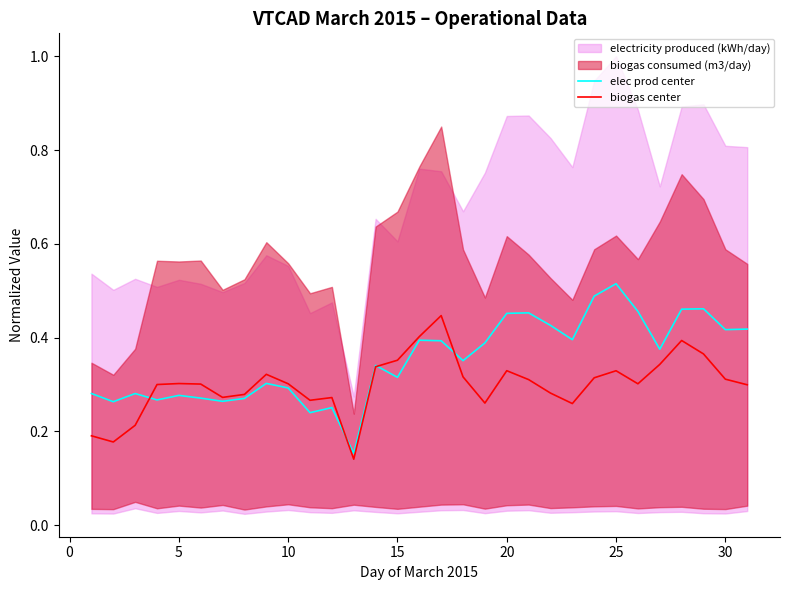

How many interior local valleys does the elec prod center series have?

10